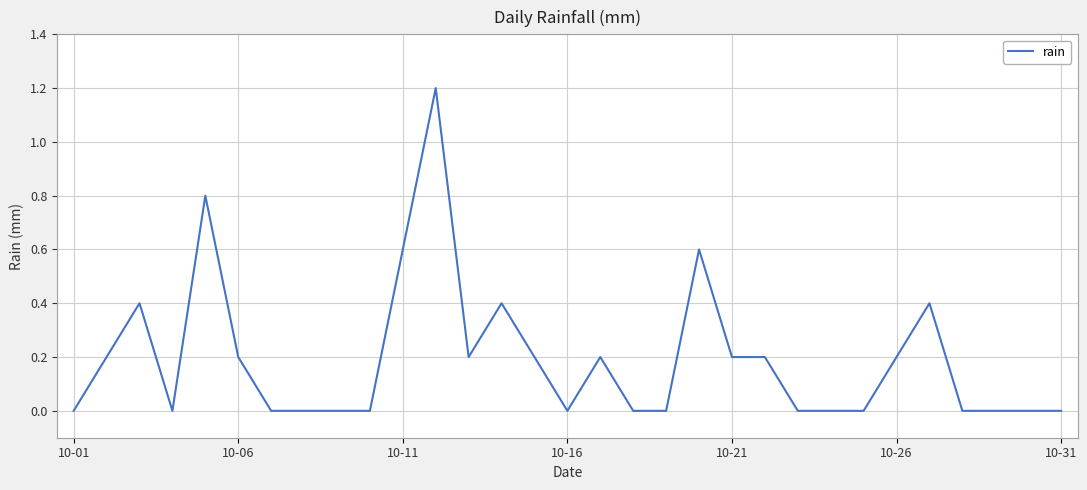

What is the difference between the maximum and minimum values?

1.2